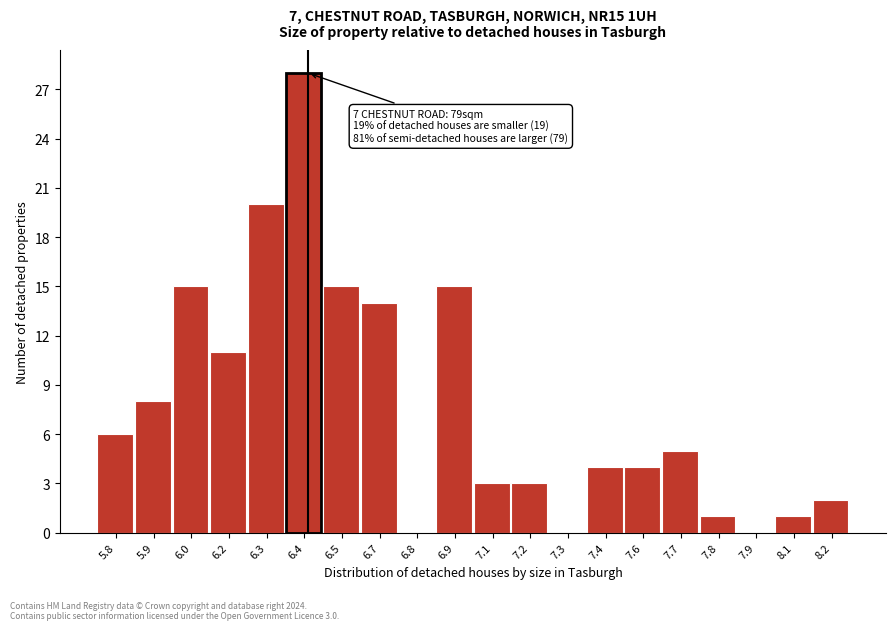

True or false: the data shows 5 at 7.6.

False